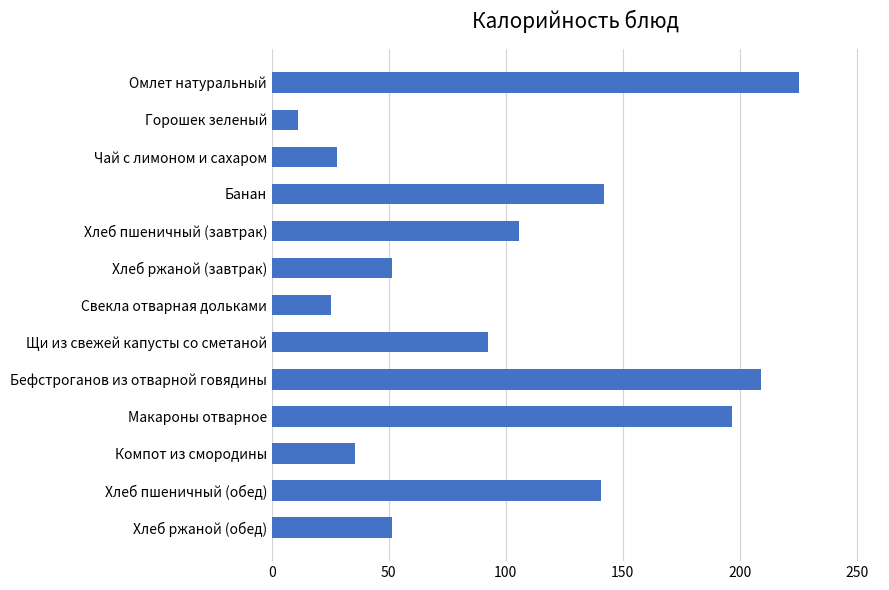

The value at Свекла отварная дольками is 25.2. True or false?

True